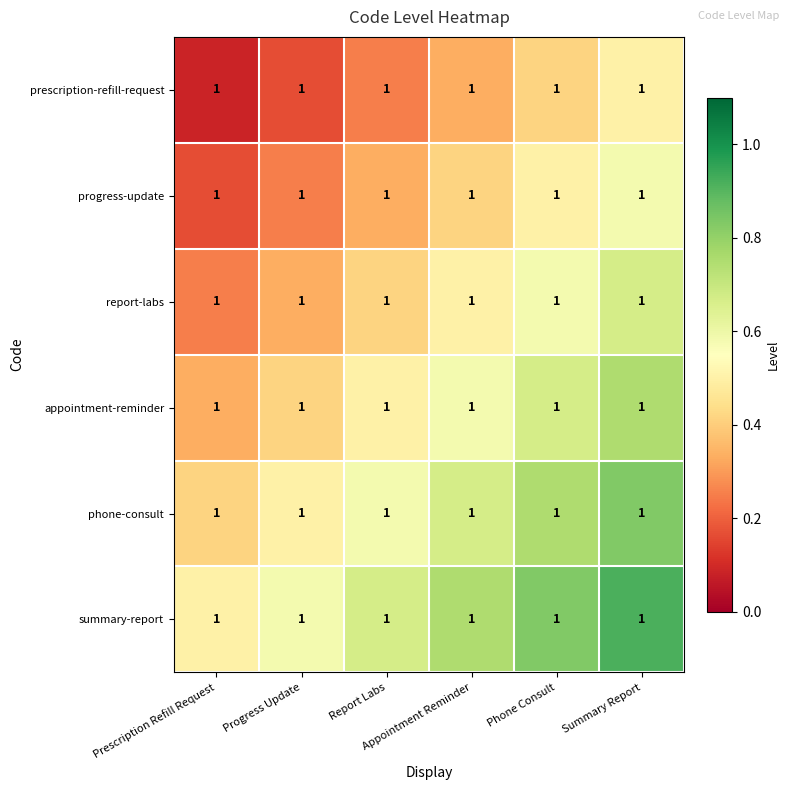

At which category is the sum across all series the highest?

Summary Report